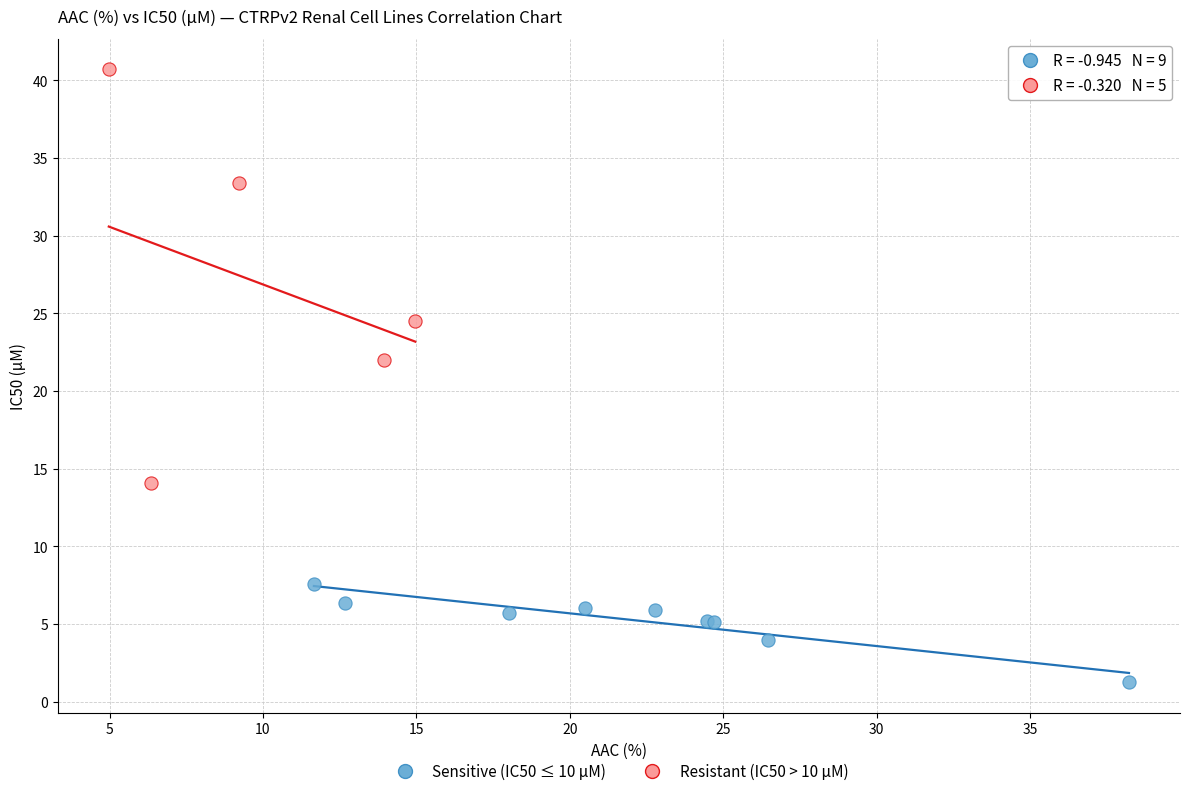

Which series contains the lowest Y value?

Sensitive (IC50 ≤ 10 µM)